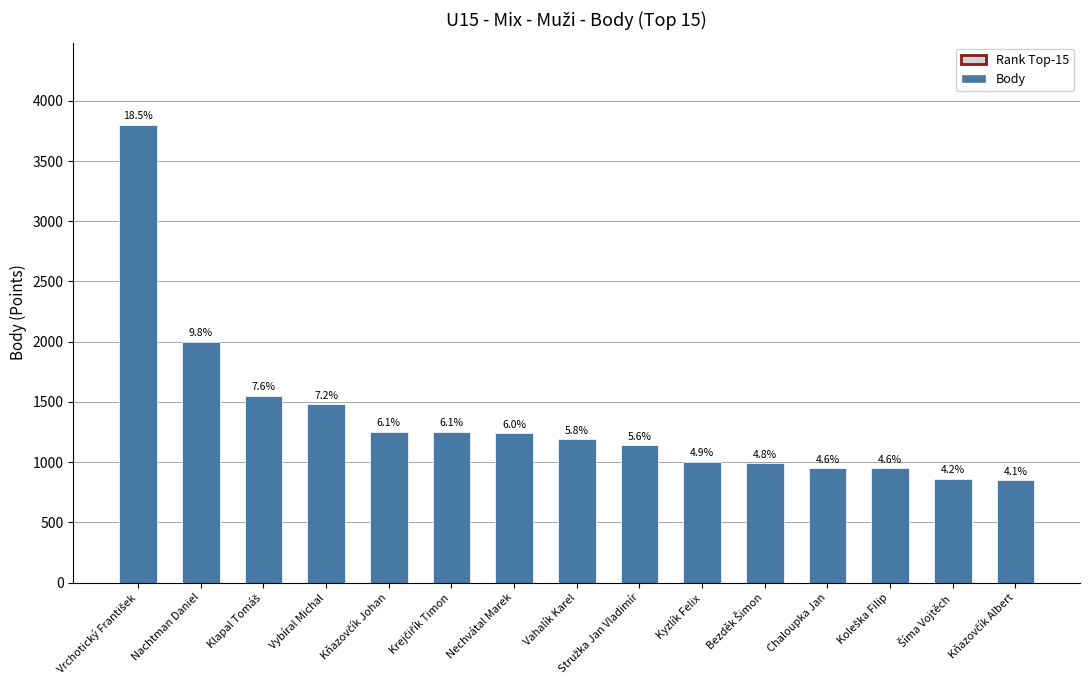

What is the difference between the maximum and minimum values?

2950